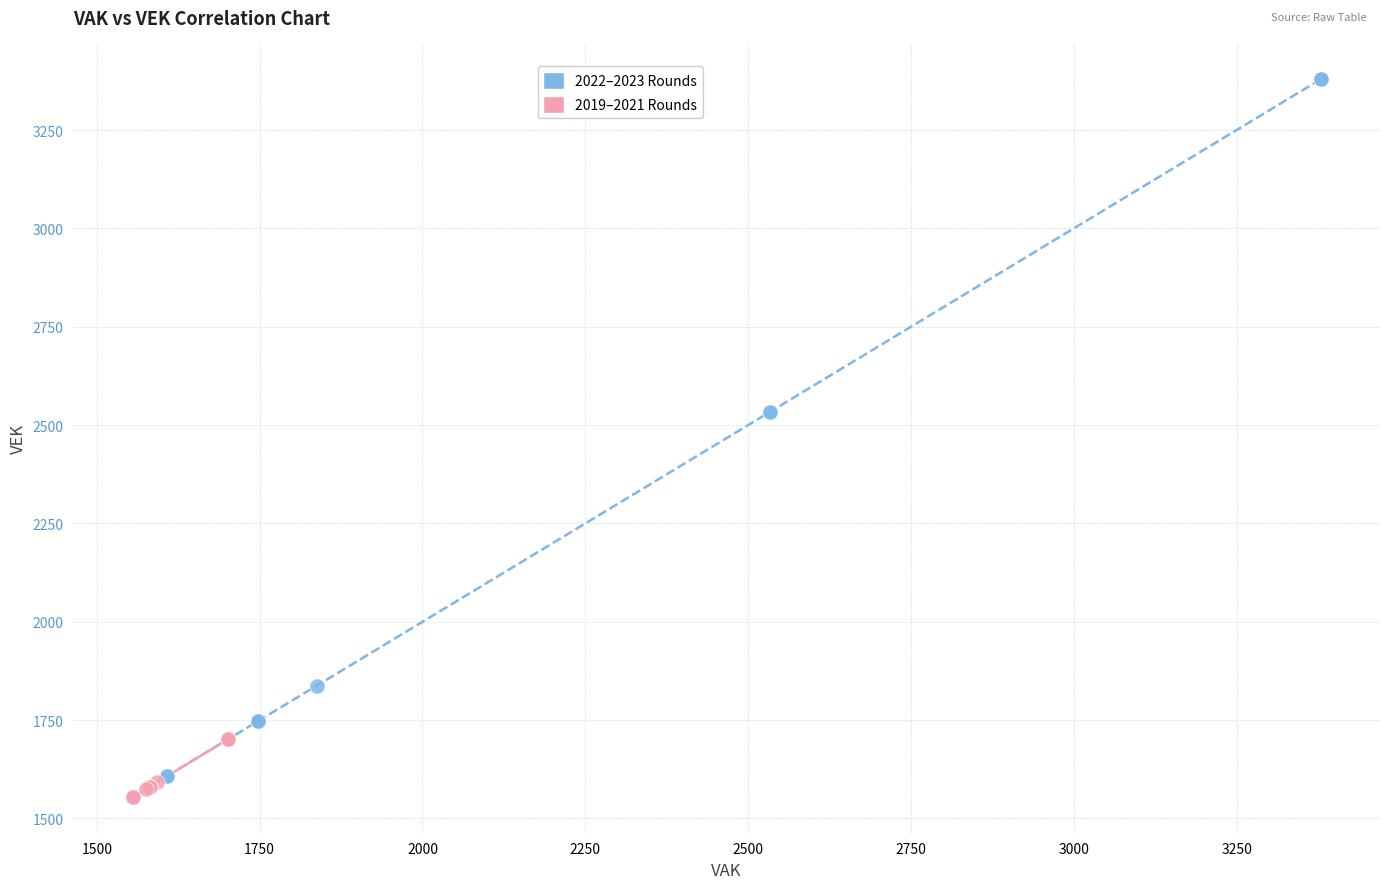

Which series has the widest spread of Y values?

2022–2023 Rounds